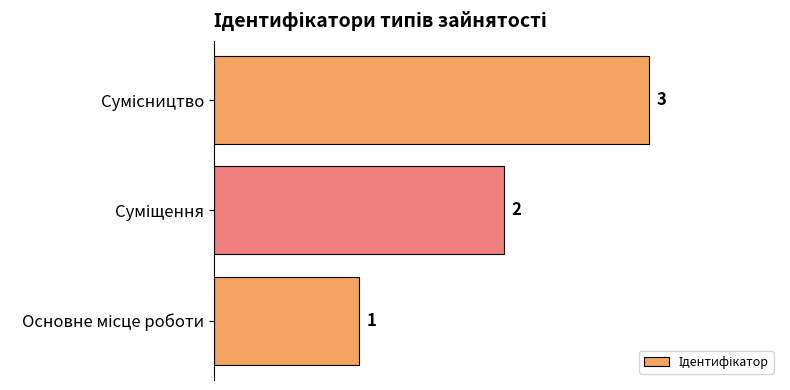

Count the values in the range 1 to 3.

3